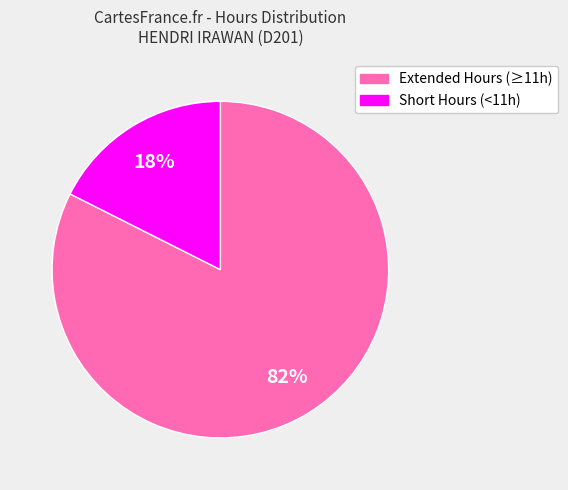

Is there a majority slice in this chart?

Yes